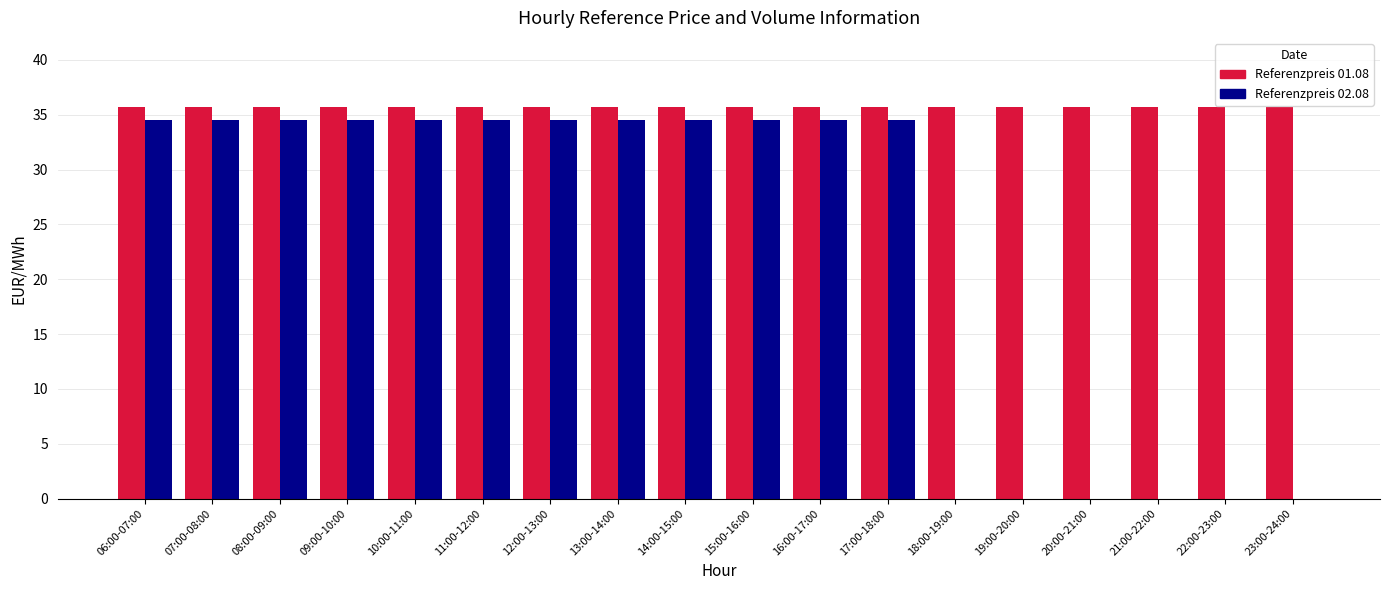

Is the value of Referenzpreis 01.08 at 21:00-22:00 greater than the value of Referenzpreis 02.08 at 08:00-09:00?

Yes